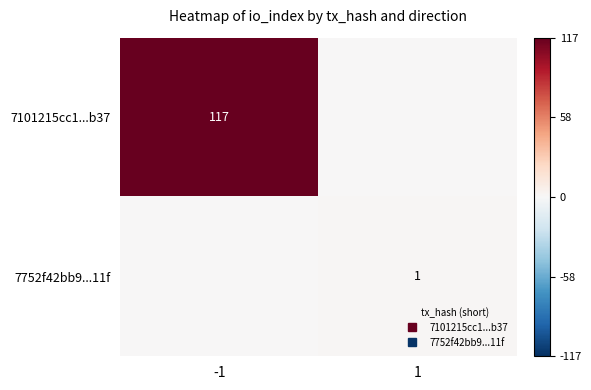

How many positive values does the 7752f42bb9...11f series have?

1